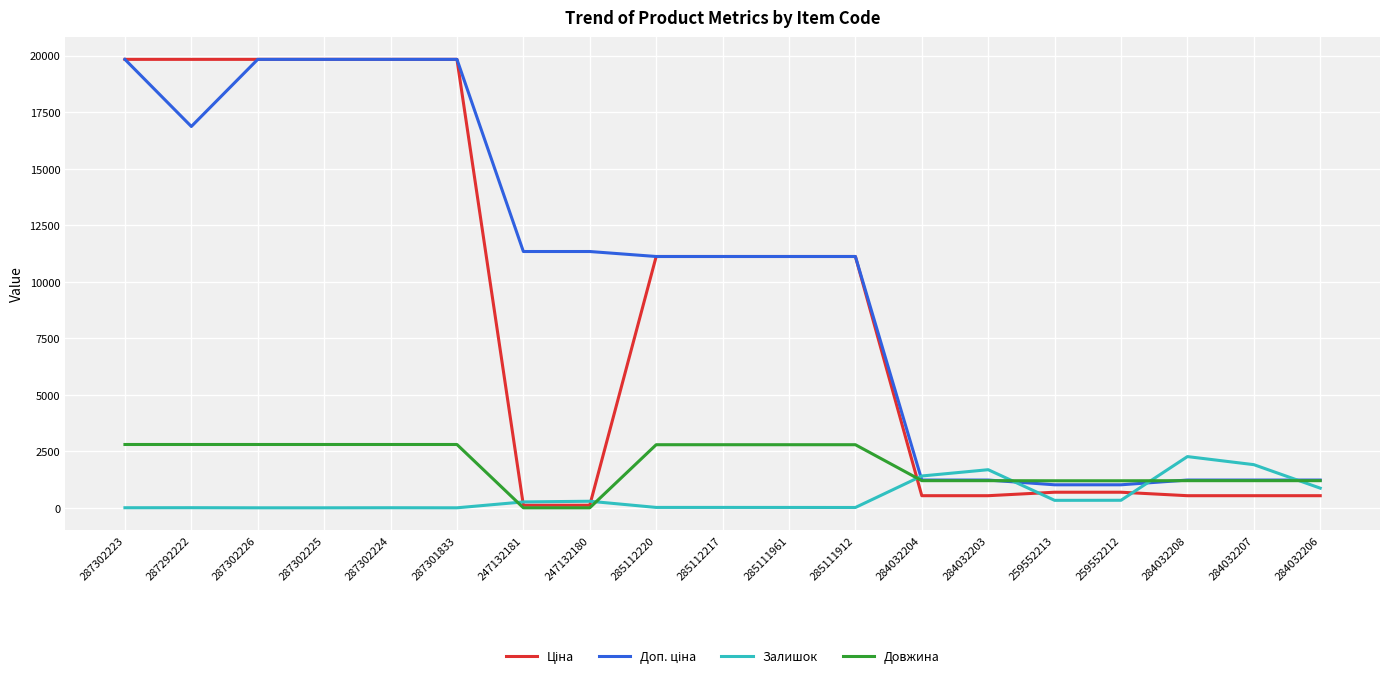

The Залишок series shows 14.0 at 285111912. True or false?

True